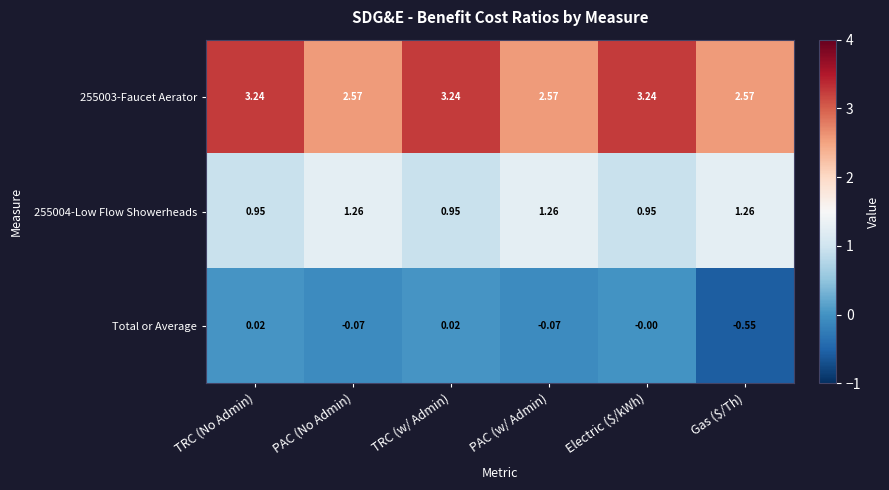

Which series has the largest total across all categories?

255003-Faucet Aerator